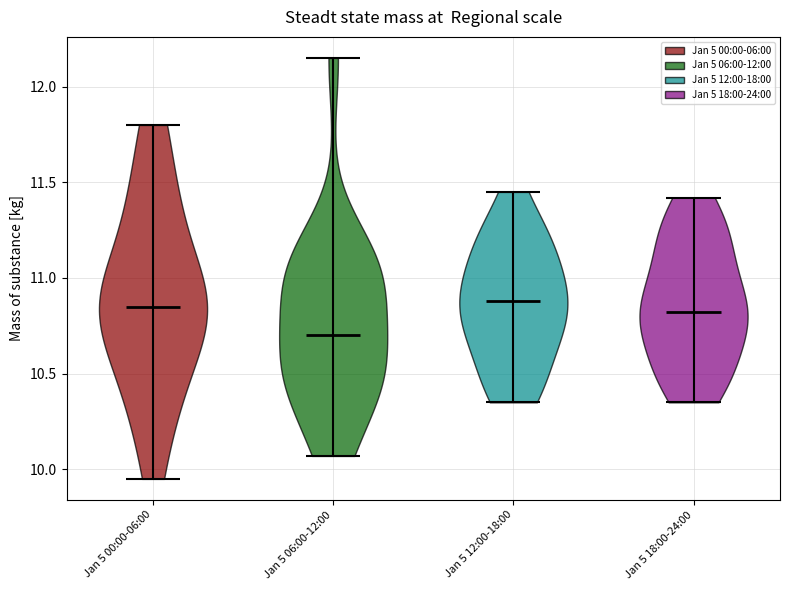

What is the lowest point the violin for Jan 5 18:00-24:00 reaches on the y-axis? The values are not printed on the chart, so give them approximately, as read against the axis.

10.35